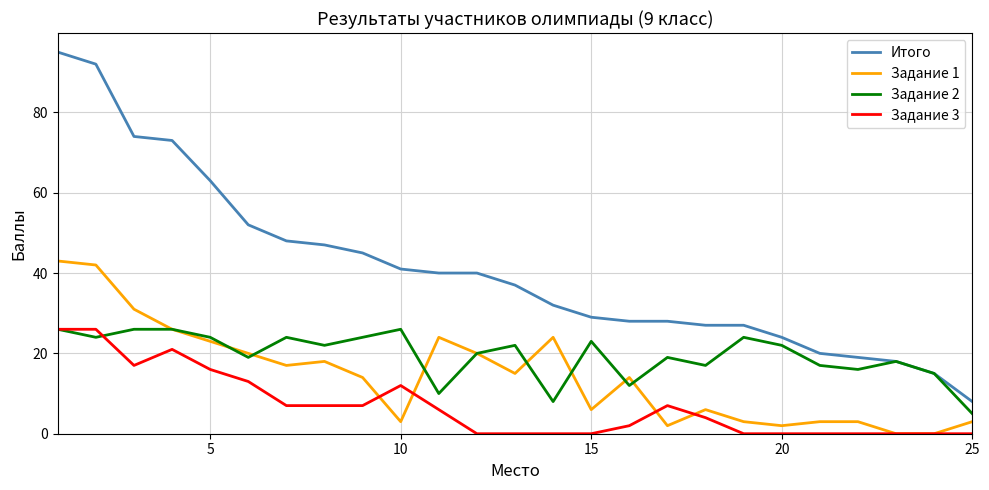

True or false: Итого and Задание 1 intersect in this chart.

False